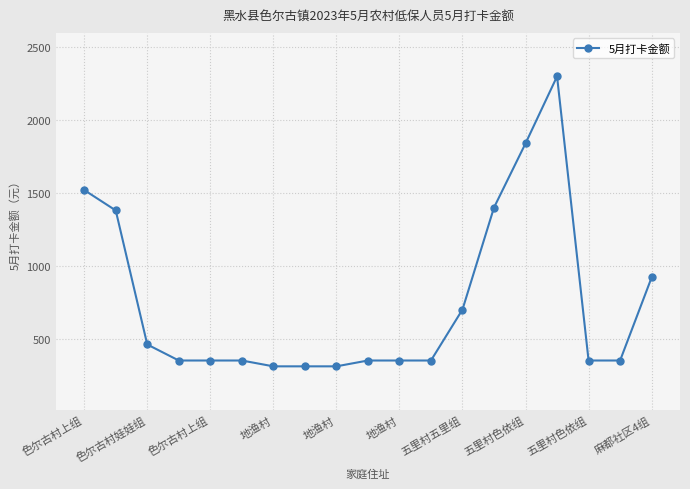

How many series are shown in this chart?

1